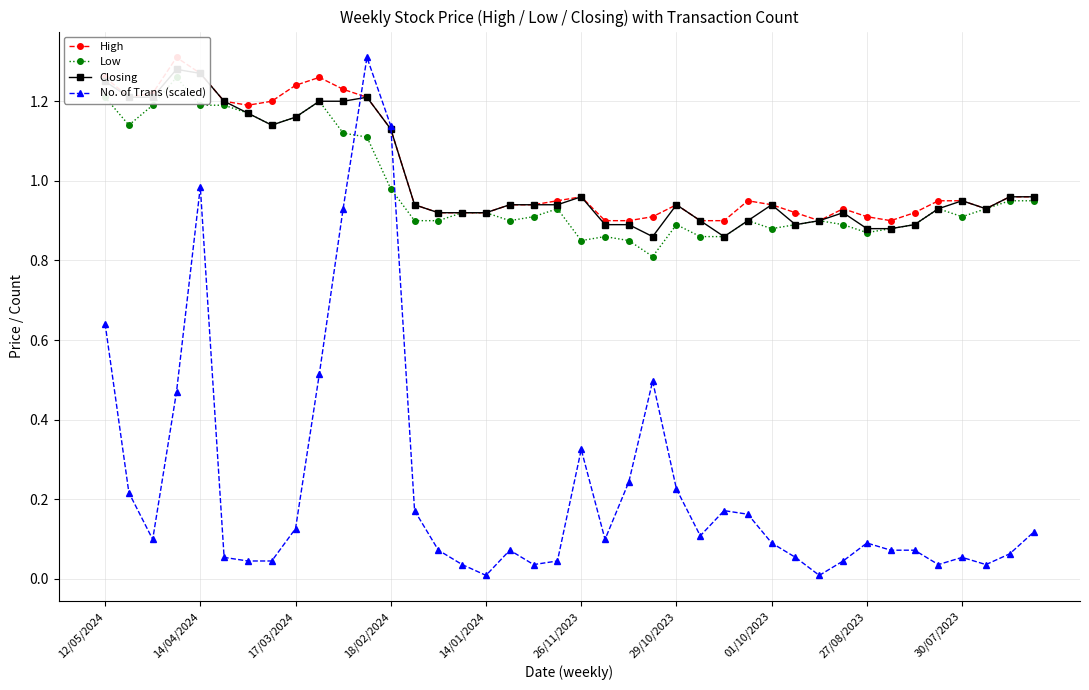

What is the sum of all High values?

41.0